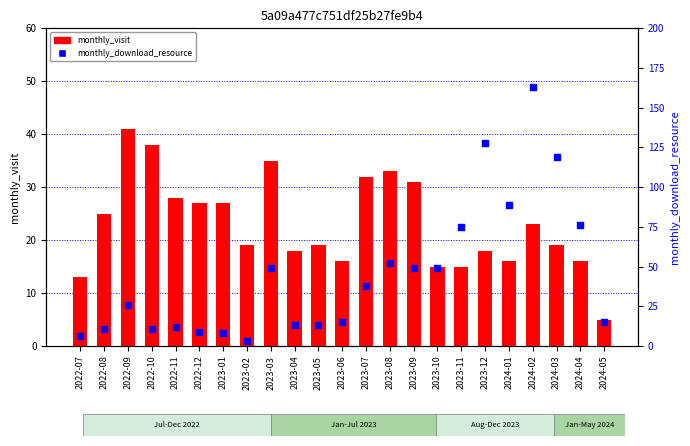

Which series has the largest Y range (max minus min)?

monthly_download_resource